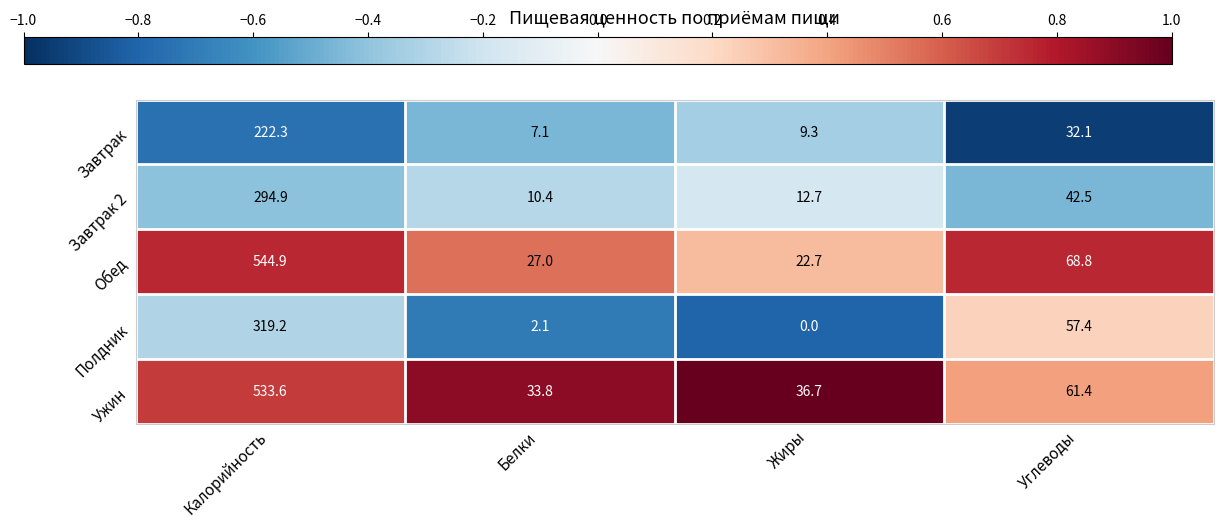

Reading left to right, transcribe all the data shown in this chart.

Завтрак: Калорийность=222.3	Белки=7.1	Жиры=9.3	Углеводы=32.1
Завтрак 2: Калорийность=294.9	Белки=10.4	Жиры=12.7	Углеводы=42.5
Обед: Калорийность=544.9	Белки=27.0	Жиры=22.7	Углеводы=68.8
Полдник: Калорийность=319.2	Белки=2.1	Жиры=0.0	Углеводы=57.4
Ужин: Калорийность=533.6	Белки=33.8	Жиры=36.7	Углеводы=61.4